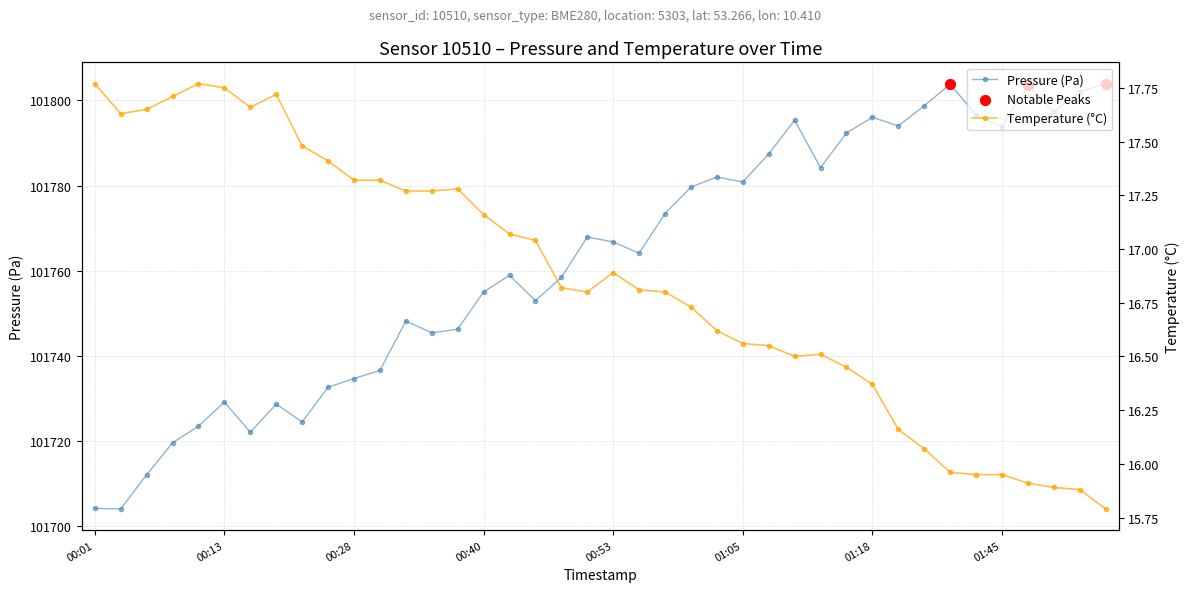

At which category is the sum across all series the highest?

01:40